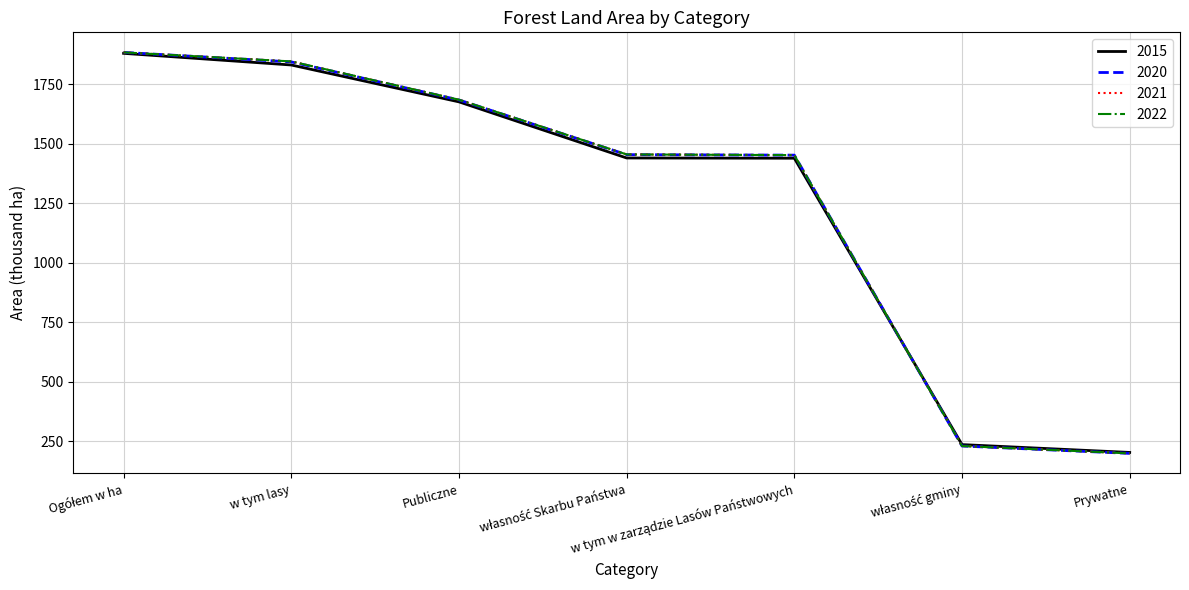

Is it true that 2022 equals 3246 at w tym lasy?

False